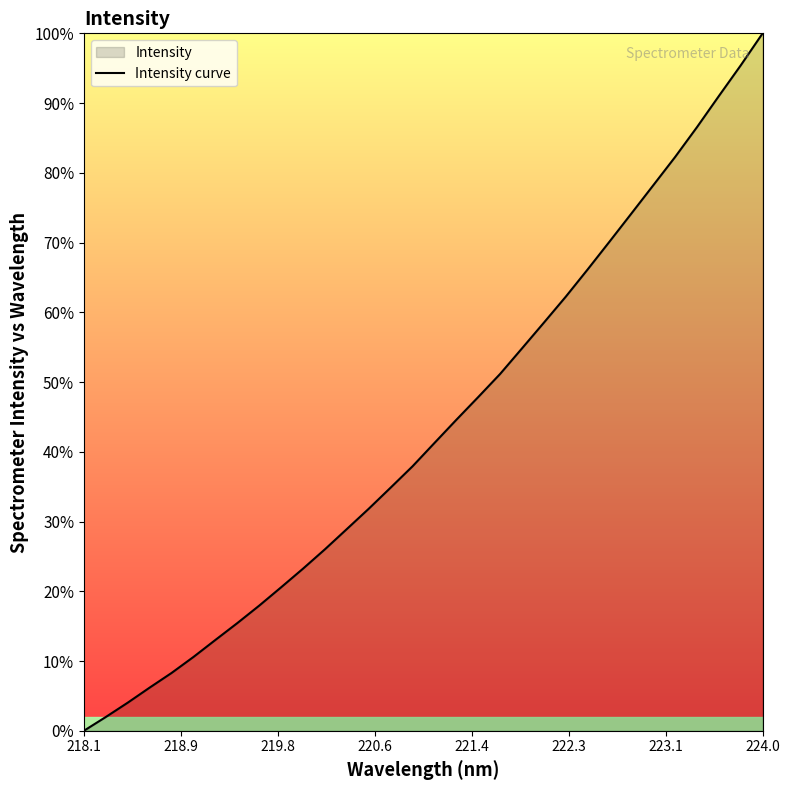

At which category does the chart reach its peak across all series?

224.0